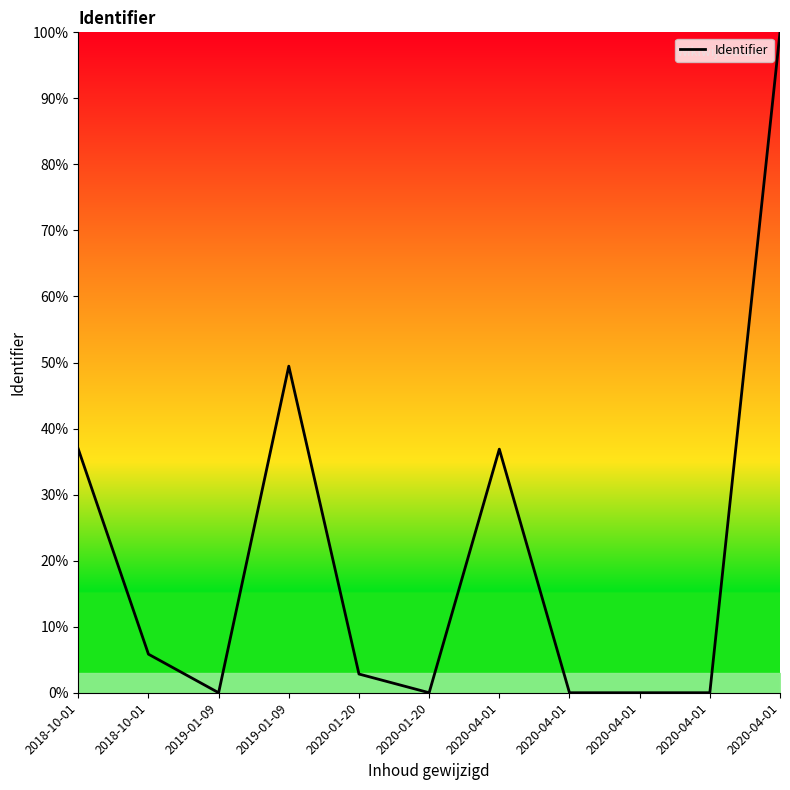

How many distinct data groups are displayed?

1